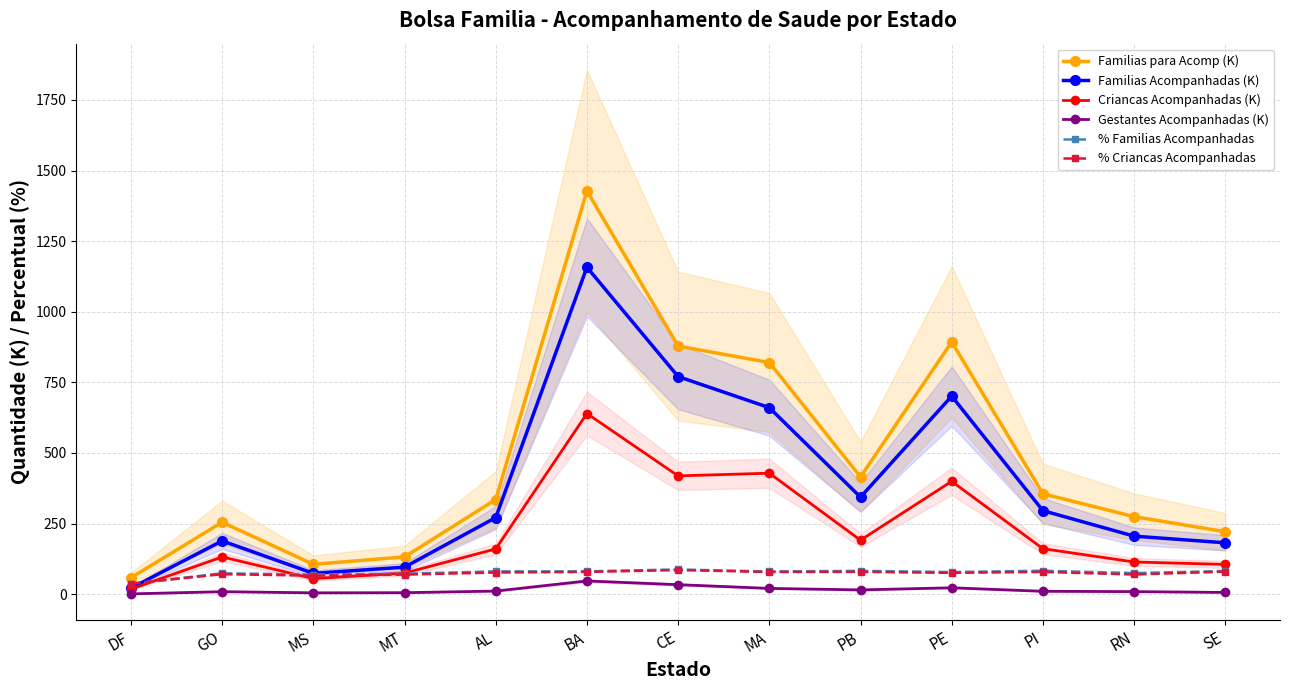

The Criancas Acompanhadas (K) series shows 191.4 at PB. True or false?

True